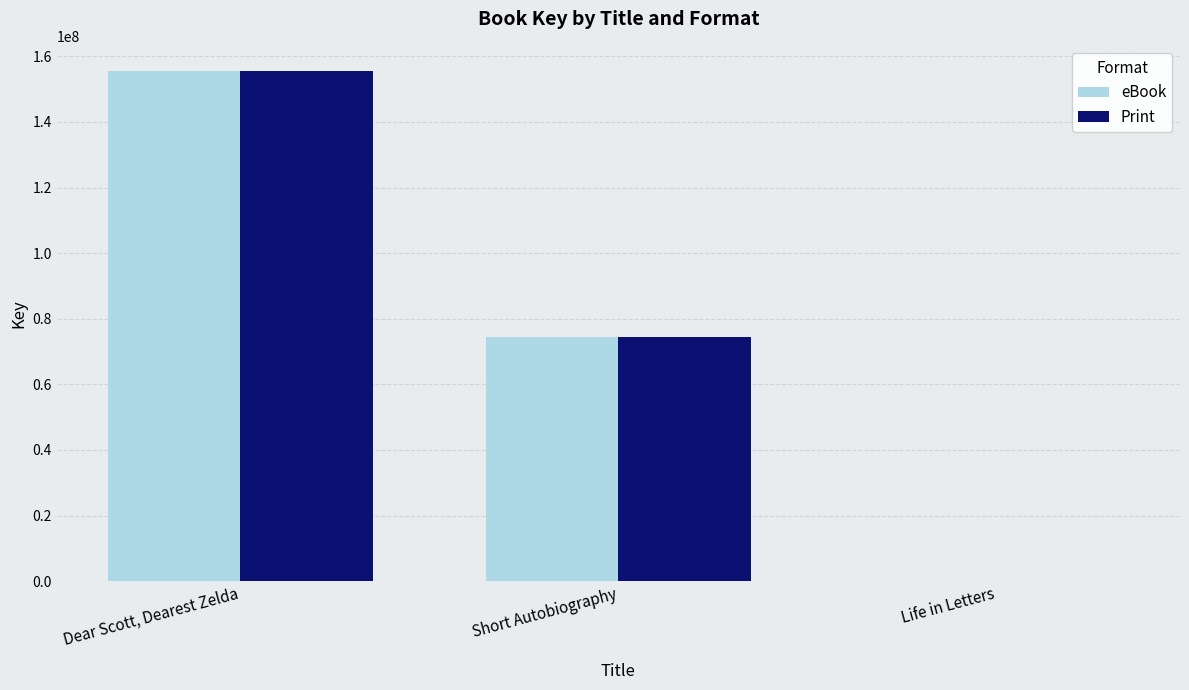

Are the bars horizontal?

No